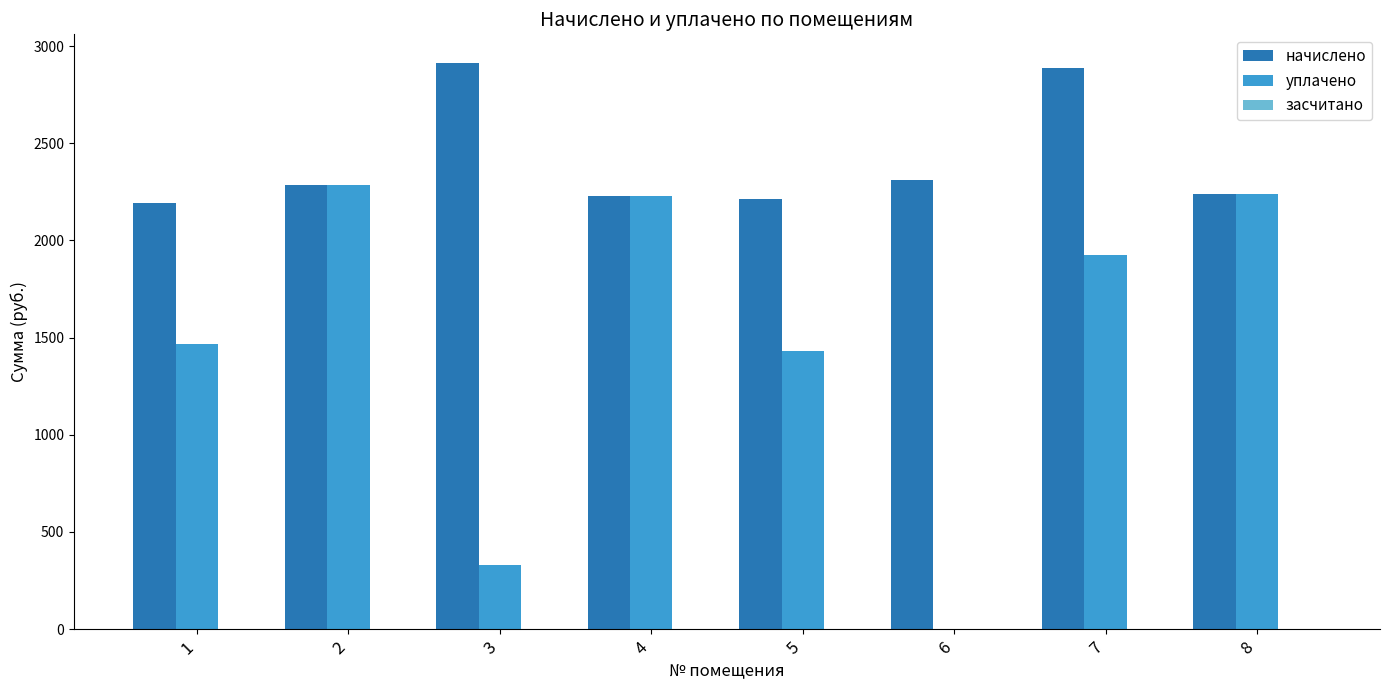

Which series has the widest spread of values?

уплачено